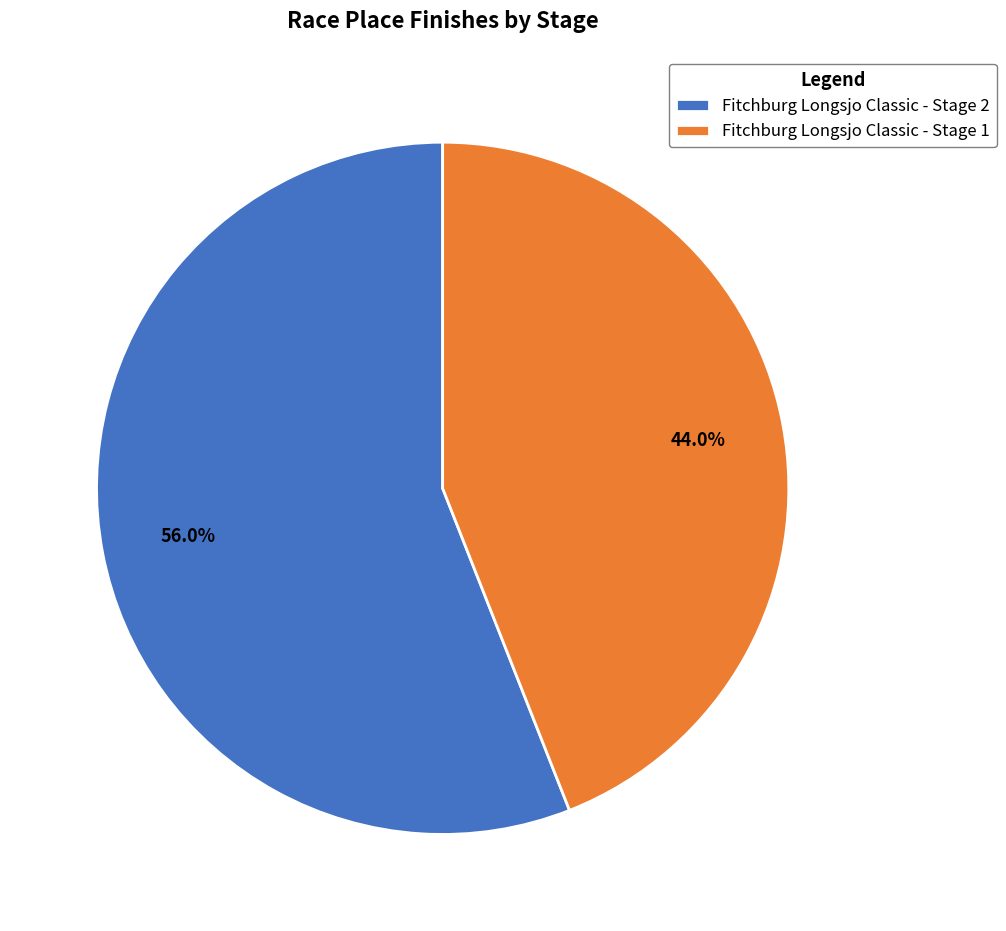

Rank the categories by value from lowest to highest.

Fitchburg Longsjo Classic - Stage 1, Fitchburg Longsjo Classic - Stage 2